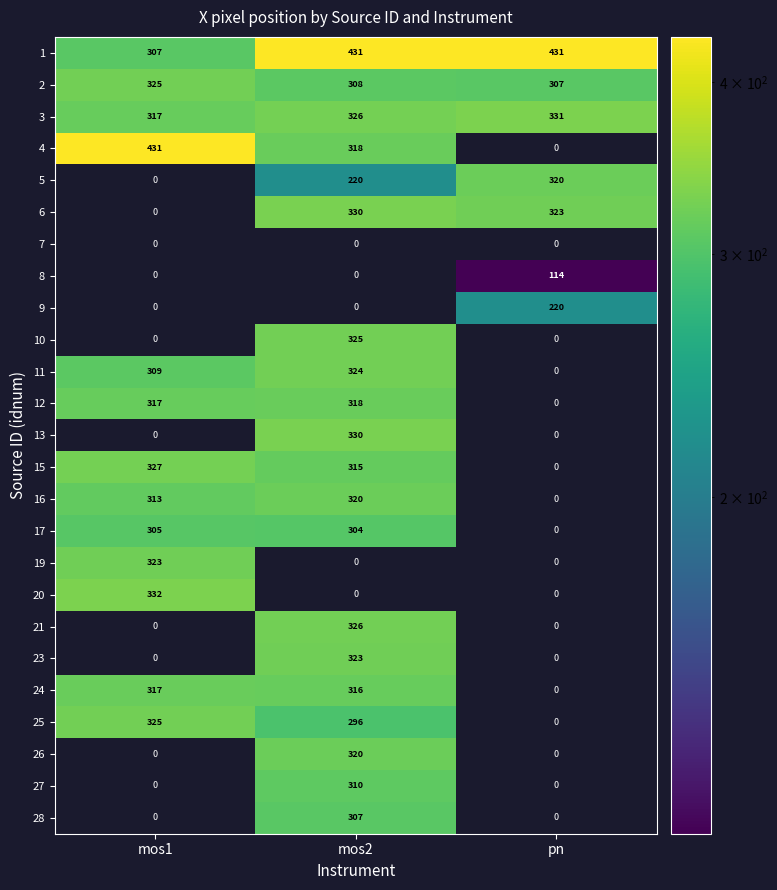

At which label does 21 reach its peak?

mos2